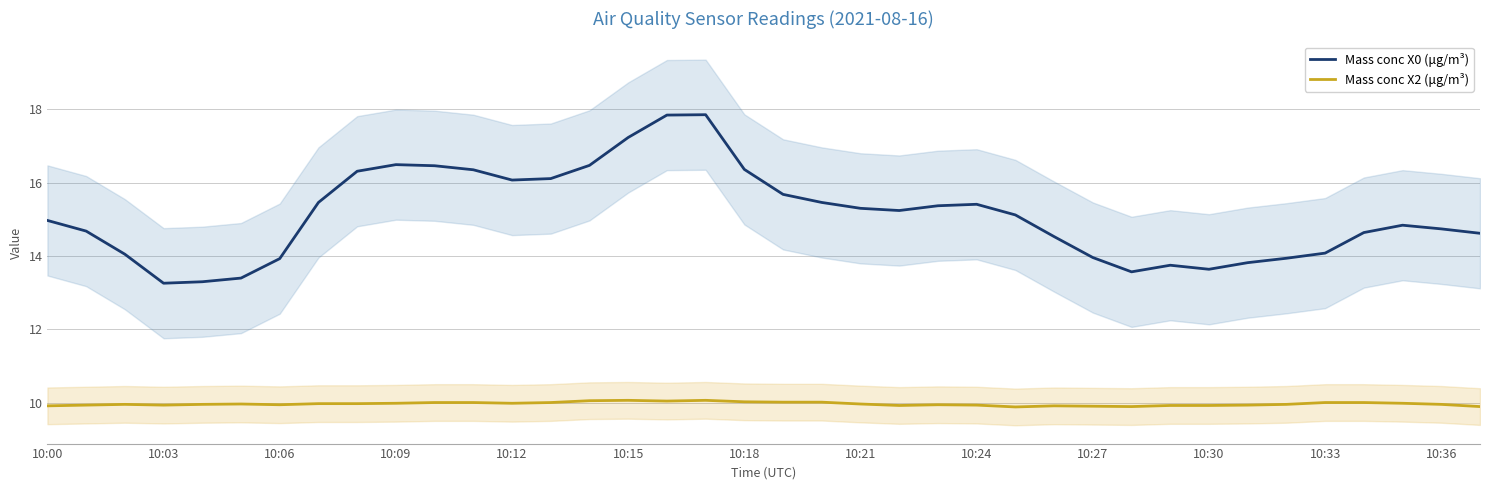

True or false: Mass conc X2 (μg/m³) has more than 0 points higher than both neighbors.

True